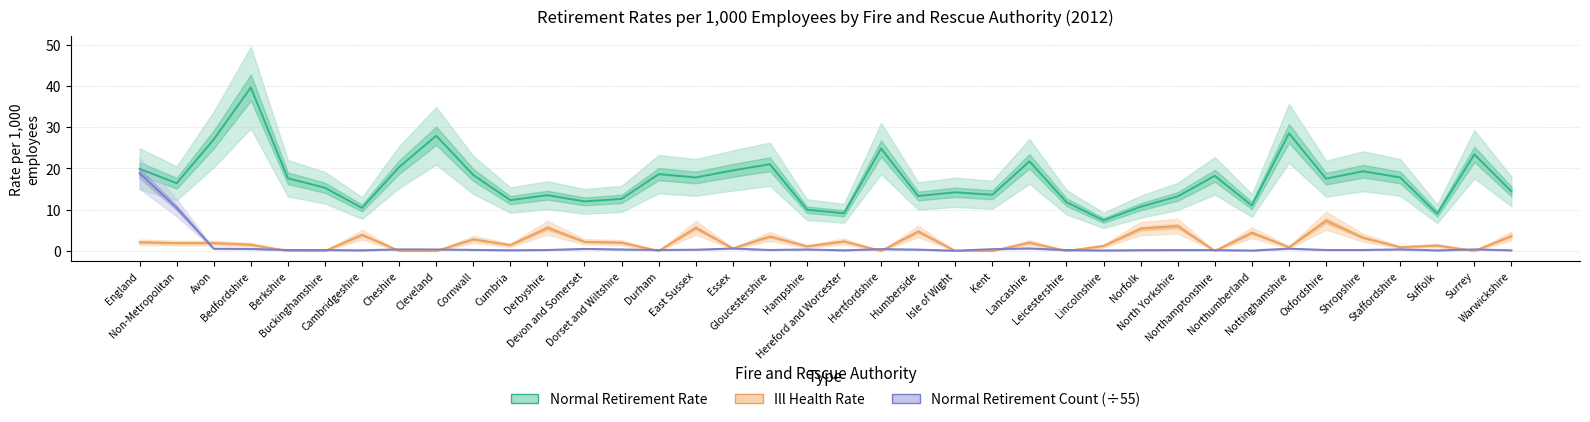

Reading left to right, extract all data points from this chart.

Normal Retirement Rate: England=19.9	Non-Metropolitan=16.4	Avon=27.0	Bedfordshire=39.6	Berkshire=17.6	Buckinghamshire=15.3	Cambridgeshire=10.4	Cheshire=20.3	Cleveland=27.9	Cornwall=18.4	Cumbria=12.3	Derbyshire=13.5	Devon and Somerset=12.0	Dorset and Wiltshire=12.6	Durham=18.6	East Sussex=17.8	Essex=19.5	Gloucestershire=21.0	Hampshire=10.0	Hereford and Worcester=9.1	Hertfordshire=24.8	Humberside=13.3	Isle of Wight=14.2	Kent=13.6	Lancashire=21.7	Leicestershire=11.8	Lincolnshire=7.4	Norfolk=10.7	North Yorkshire=13.2	Northamptonshire=18.2	Northumberland=11.0	Nottinghamshire=28.5	Oxfordshire=17.5	Shropshire=19.3	Staffordshire=17.8	Suffolk=9.0	Surrey=23.4	Warwickshire=14.4
Ill Health Rate: England=2.1	Non-Metropolitan=1.9	Avon=1.9	Bedfordshire=1.5	Berkshire=0.0	Buckinghamshire=0.0	Cambridgeshire=3.9	Cheshire=0.0	Cleveland=0.0	Cornwall=2.8	Cumbria=1.4	Derbyshire=5.6	Devon and Somerset=2.2	Dorset and Wiltshire=2.0	Durham=0.0	East Sussex=5.6	Essex=0.6	Gloucestershire=3.5	Hampshire=1.1	Hereford and Worcester=2.3	Hertfordshire=0.0	Humberside=4.7	Isle of Wight=0.0	Kent=0.0	Lancashire=2.0	Leicestershire=0.0	Lincolnshire=1.2	Norfolk=5.4	North Yorkshire=6.0	Northamptonshire=0.0	Northumberland=4.4	Nottinghamshire=0.9	Oxfordshire=7.3	Shropshire=3.2	Staffordshire=0.9	Suffolk=1.3	Surrey=0.0	Warwickshire=3.6
Normal Retirement Count (÷55): England=18.8	Non-Metropolitan=10.5	Avon=0.5	Bedfordshire=0.5	Berkshire=0.2	Buckinghamshire=0.2	Cambridgeshire=0.1	Cheshire=0.4	Cleveland=0.3	Cornwall=0.2	Cumbria=0.2	Derbyshire=0.2	Devon and Somerset=0.5	Dorset and Wiltshire=0.3	Durham=0.2	East Sussex=0.3	Essex=0.6	Gloucestershire=0.2	Hampshire=0.3	Hereford and Worcester=0.1	Hertfordshire=0.4	Humberside=0.3	Isle of Wight=0.1	Kent=0.4	Lancashire=0.6	Leicestershire=0.2	Lincolnshire=0.1	Norfolk=0.2	North Yorkshire=0.2	Northamptonshire=0.2	Northumberland=0.1	Nottinghamshire=0.5	Oxfordshire=0.2	Shropshire=0.2	Staffordshire=0.4	Suffolk=0.1	Surrey=0.4	Warwickshire=0.1